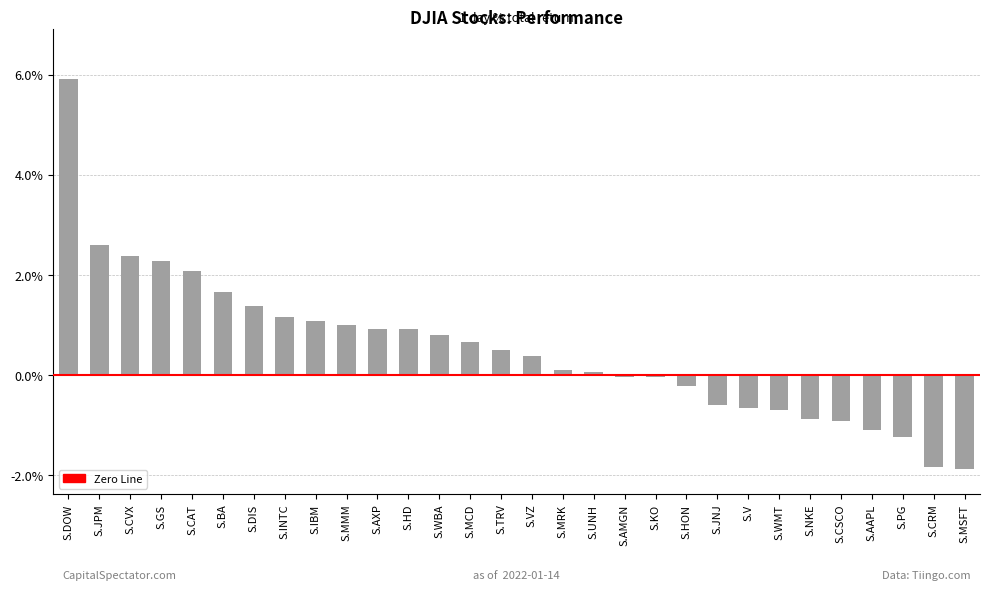

List the labels in order of value, smallest first.

S.MSFT, S.CRM, S.PG, S.AAPL, S.CSCO, S.NKE, S.WMT, S.V, S.JNJ, S.HON, S.KO, S.AMGN, S.UNH, S.MRK, S.VZ, S.TRV, S.MCD, S.WBA, S.HD, S.AXP, S.MMM, S.IBM, S.INTC, S.DIS, S.BA, S.CAT, S.GS, S.CVX, S.JPM, S.DOW